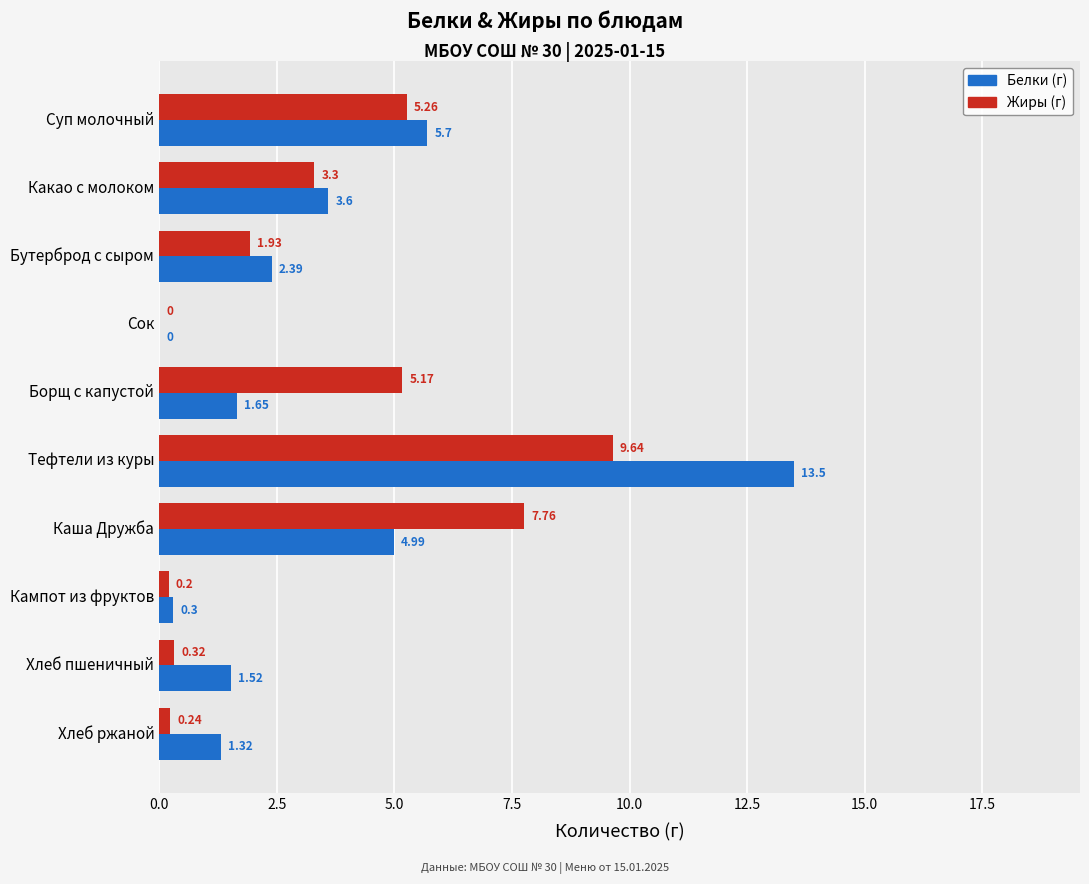

At which category is the sum across all series the highest?

Тефтели из куры